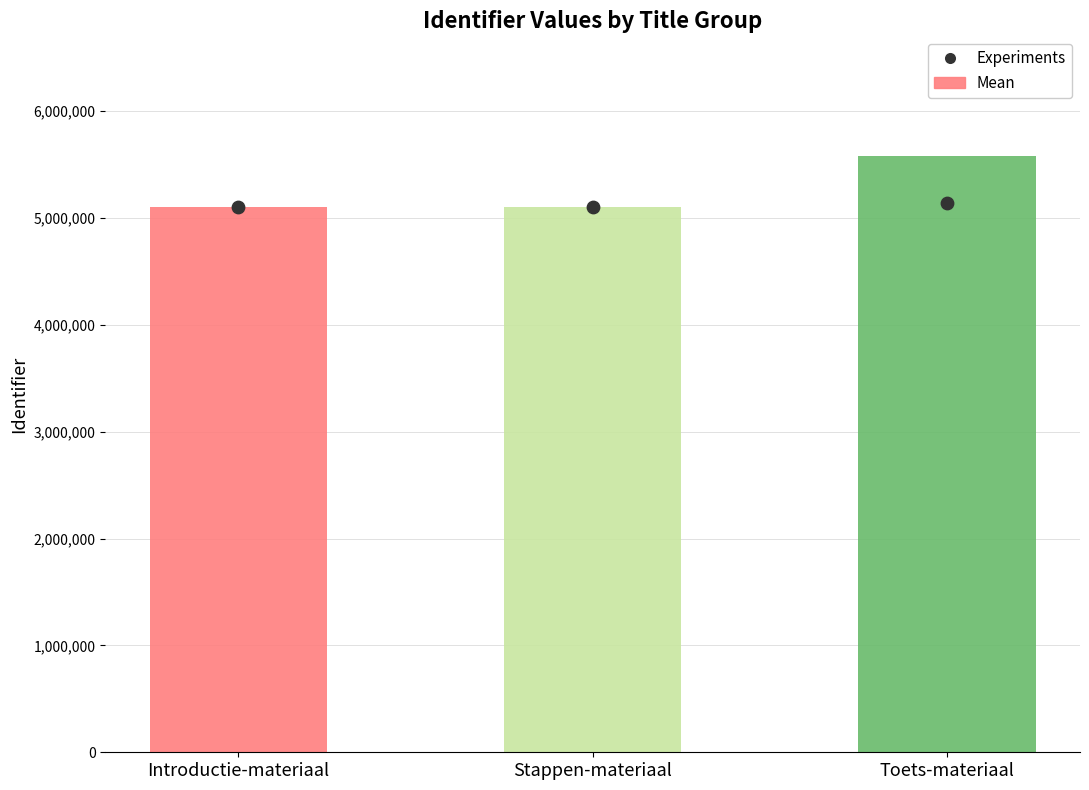

Which series has the largest Y range (max minus min)?

Mean